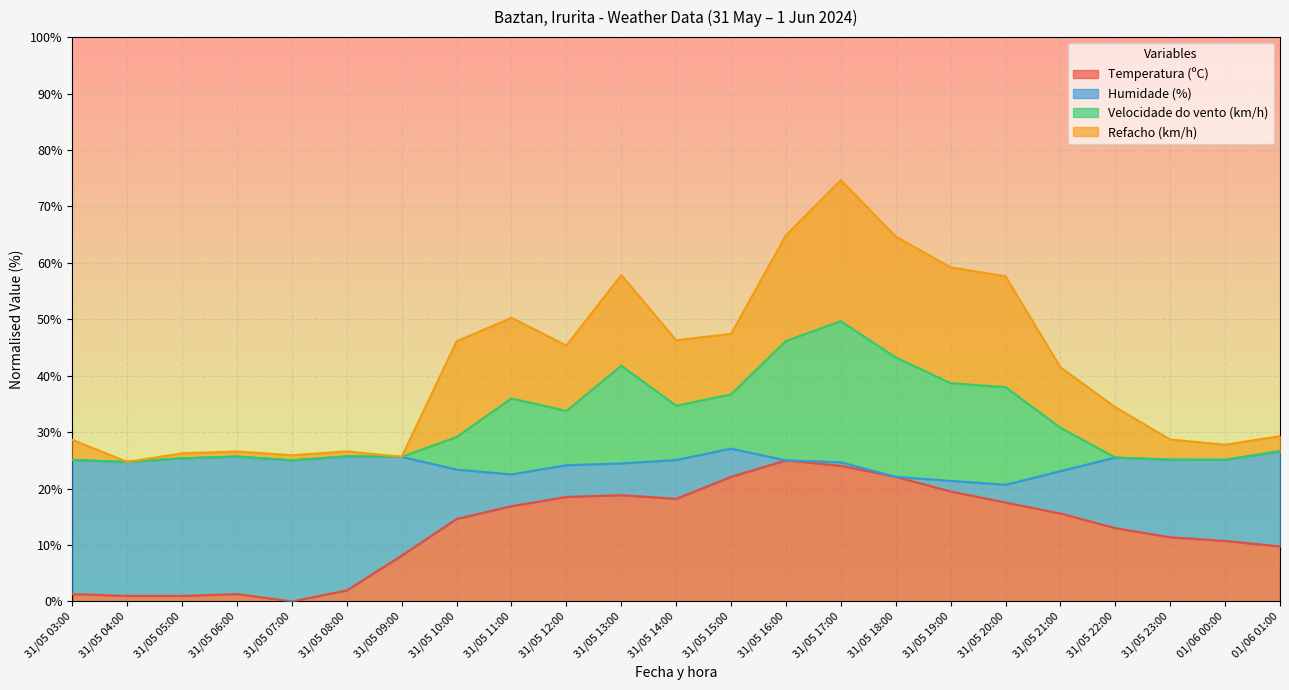

At which category does Velocidade do vento (km/h) reach its first local valley?

31/05 04:00